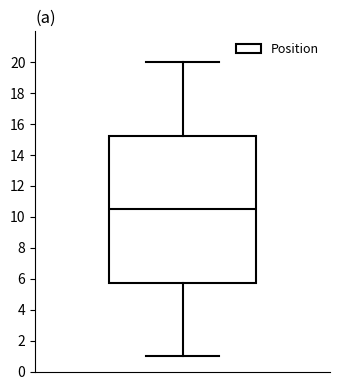

Transcribe this box plot: give where the median line is, the range the box spans, and where the two whiskers end, as read against the y-axis. The values are not printed on the chart, so give them approximately, as read against the axis.

median 10.6, box 5.8 to 15.2, whiskers 1.0 to 20.0